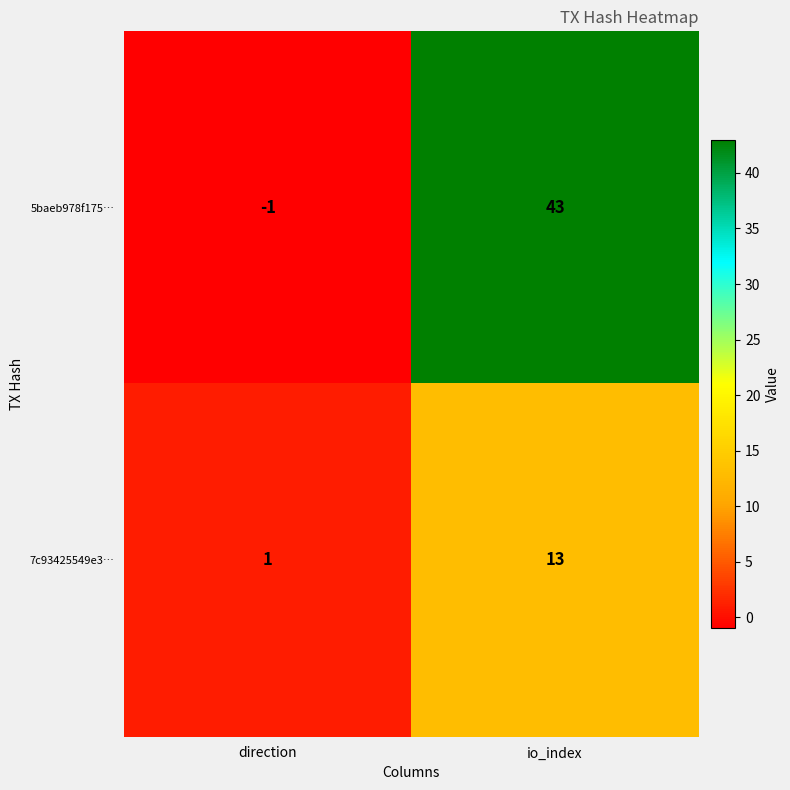

How many values in the 5baeb978f175… series are below 43?

1